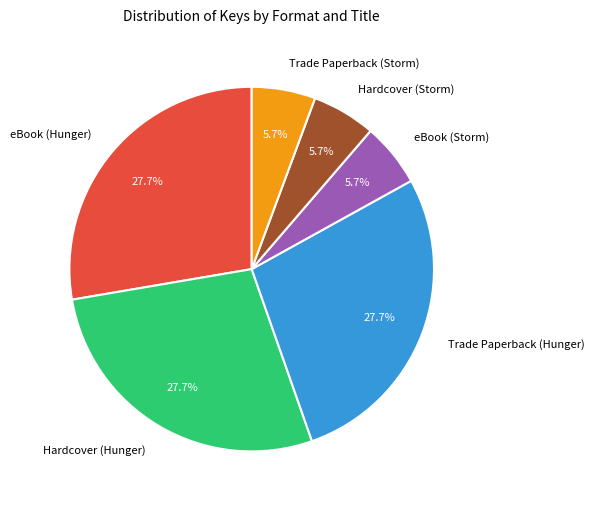

What is the total percentage of Hardcover (Hunger) and Trade Paperback (Storm)?

33.3%